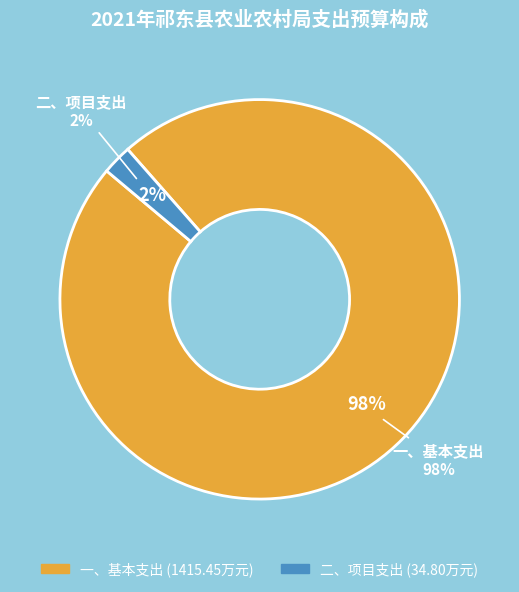

Count the number of slices in the pie.

2